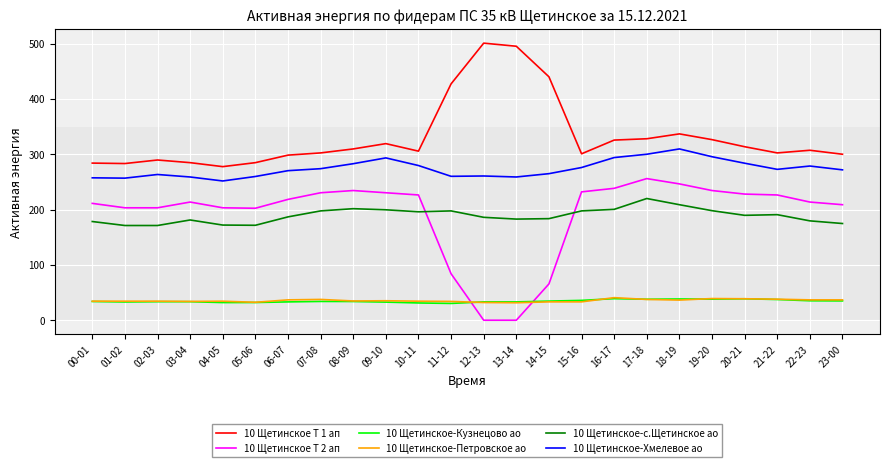

The value of 10 Щетинское Т 2 ап at 22-23 is 279.8. True or false?

False